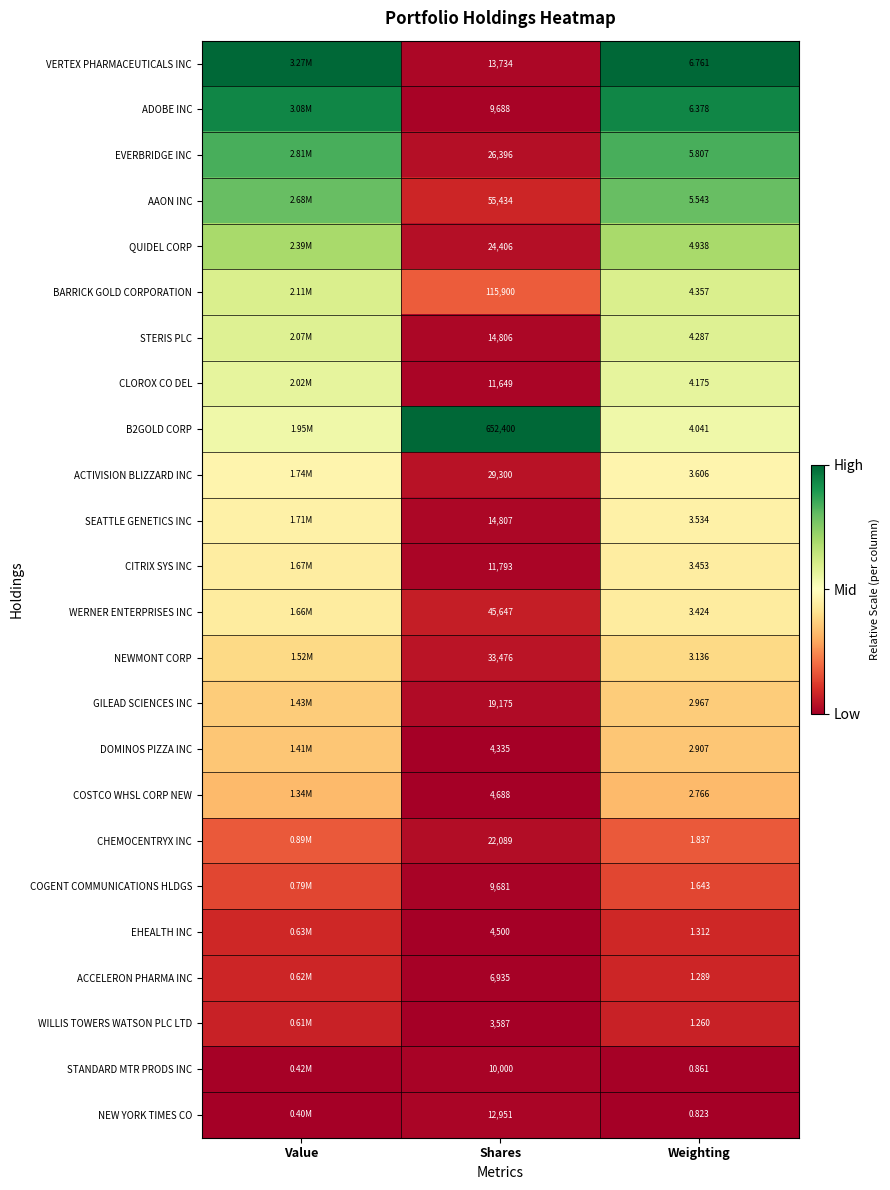

Is the value of ACCELERON PHARMA INC at Weighting greater than the value of BARRICK GOLD CORPORATION at Shares?

No